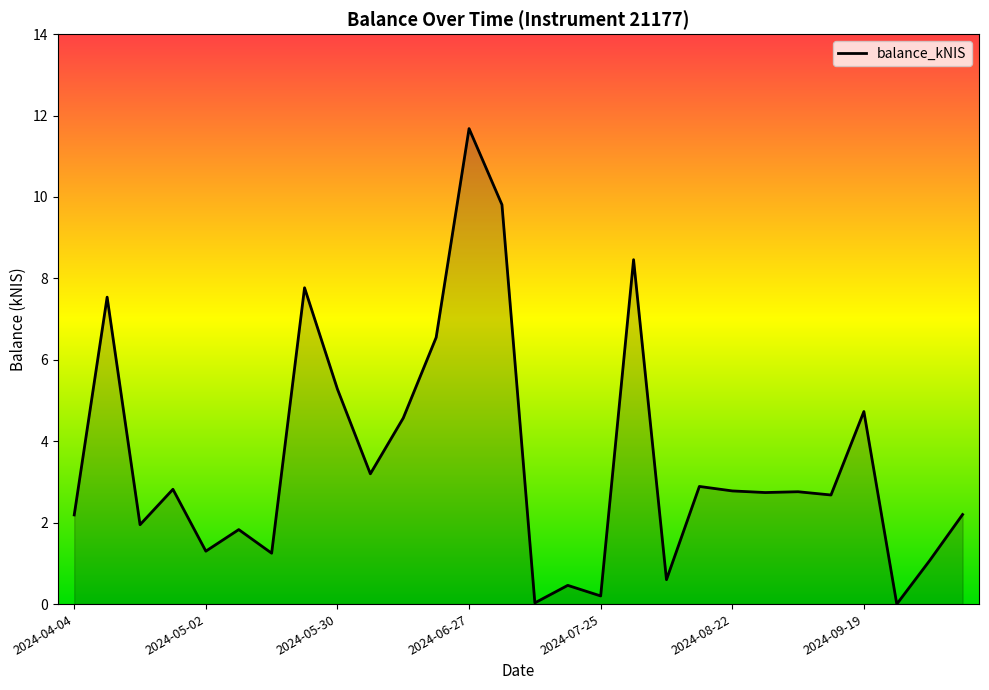

What is the greatest value displayed?

11.7